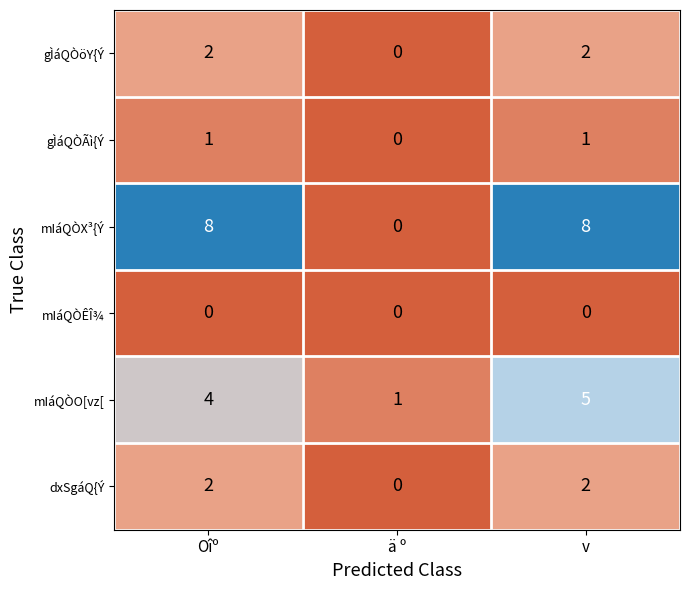

Which series has the largest total across all categories?

mIáQÒX³{Ý